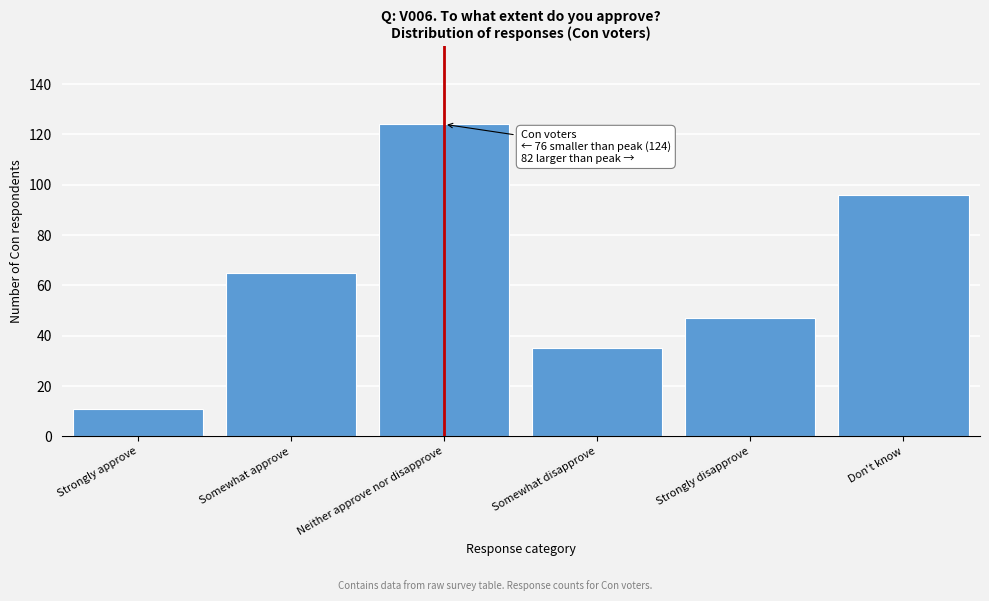

Reading left to right, what are all the values shown in this chart?

Strongly approve=11	Somewhat approve=65	Neither approve nor disapprove=124	Somewhat disapprove=35	Strongly disapprove=47	Don't know=96